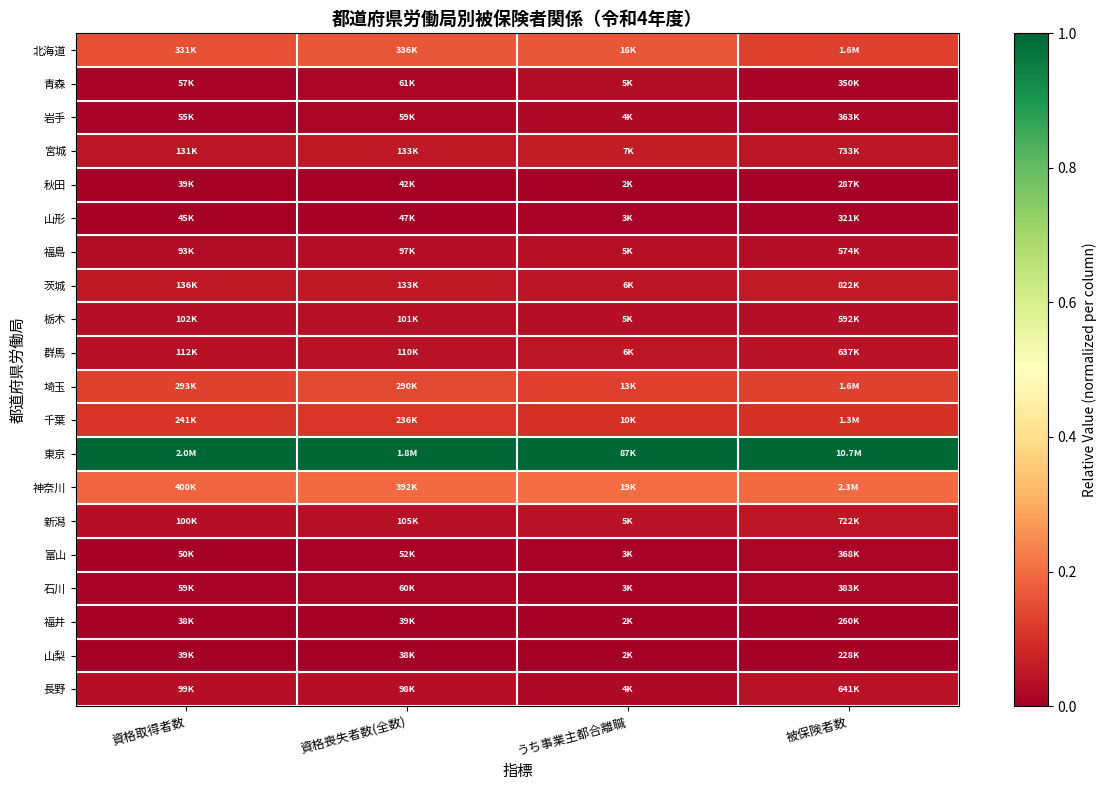

How many categories are shown in the chart?

4